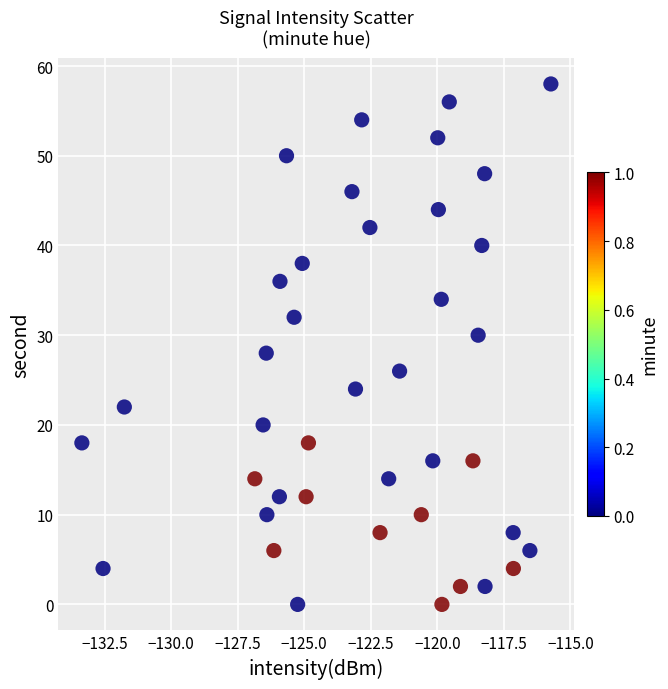

What is the range of Y values (max minus min)?

58